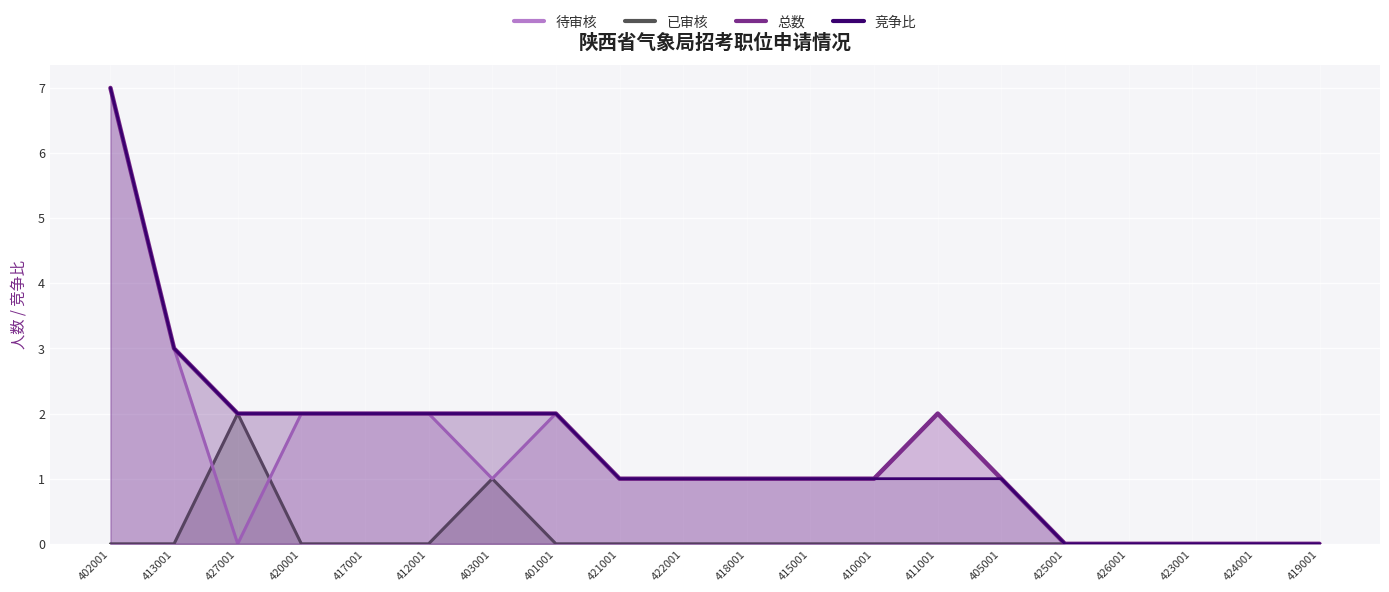

What is the total value across all series at 415001?

3